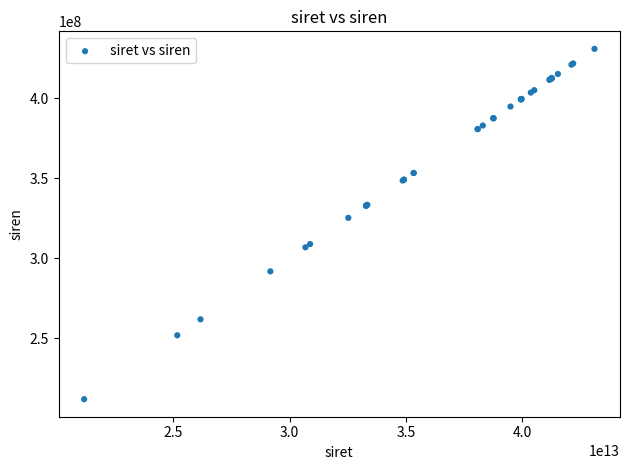

What Y value in the scatter plot is closest to 321352179?

325216810